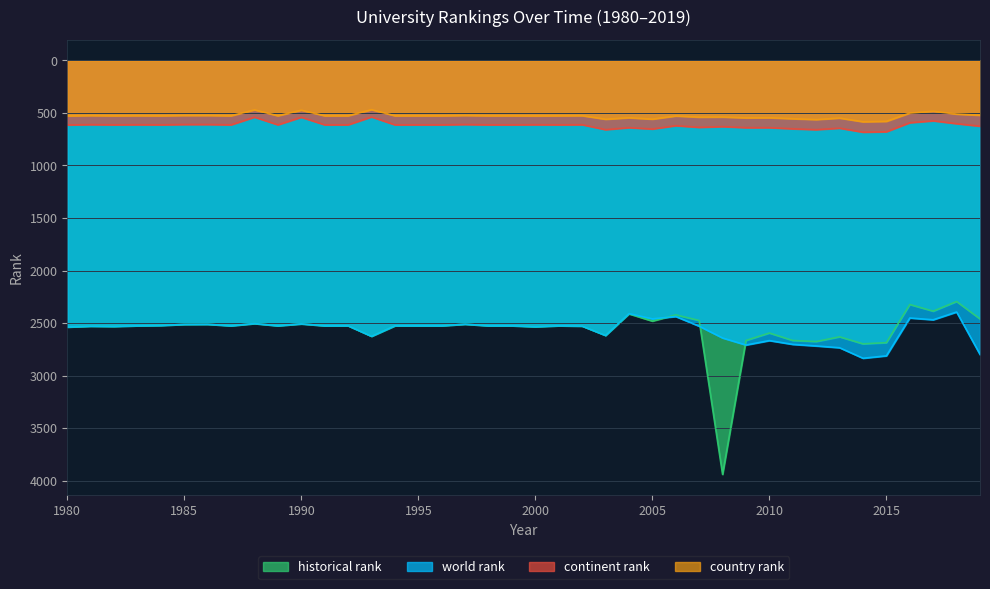

Reading left to right, what are all the values shown in this chart?

world rank: 2537.0	2529.0	2531.0	2525.0	2522.0	2512.0	2511.0	2525.0	2504.0	2525.0	2507.0	2525.0	2525.0	2625.0	2525.0	2525.0	2525.0	2510.0	2525.0	2525.0	2534.0	2525.0	2528.0	2617.0	2409.0	2459.0	2437.0	2529.0	2641.0	2708.0	2666.0	2702.0	2717.0	2734.0	2834.0	2811.0	2451.0	2468.0	2394.0	2798.0
historical rank: 2537.0	2529.0	2531.0	2525.0	2522.0	2512.0	2511.0	2525.0	2504.0	2525.0	2507.0	2525.0	2525.0	2625.0	2525.0	2525.0	2525.0	2510.0	2525.0	2525.0	2534.0	2525.0	2528.0	2617.0	2411.5	2480.5	2421.5	2474.5	3939.0	2664.5	2594.0	2665.0	2675.0	2630.0	2697.0	2685.5	2322.5	2386.0	2294.0	2460.0
continent rank: 614.0	611.0	613.0	612.0	613.0	610.0	610.0	613.0	540.0	613.0	541.0	613.0	613.0	538.0	613.0	613.0	613.0	610.0	613.0	613.0	612.0	613.0	612.0	659.0	640.0	653.0	621.0	637.0	630.0	640.0	640.0	651.0	659.0	645.0	683.0	679.0	593.0	575.0	602.0	626.0
country rank: 528.0	525.0	527.0	526.0	527.0	524.0	524.0	527.0	471.0	527.0	474.0	527.0	527.0	469.0	527.0	527.0	527.0	524.0	527.0	527.0	528.0	527.0	526.0	560.0	546.0	559.0	529.0	540.0	539.0	547.0	546.0	555.0	563.0	549.0	584.0	580.0	501.0	484.0	511.0	522.0